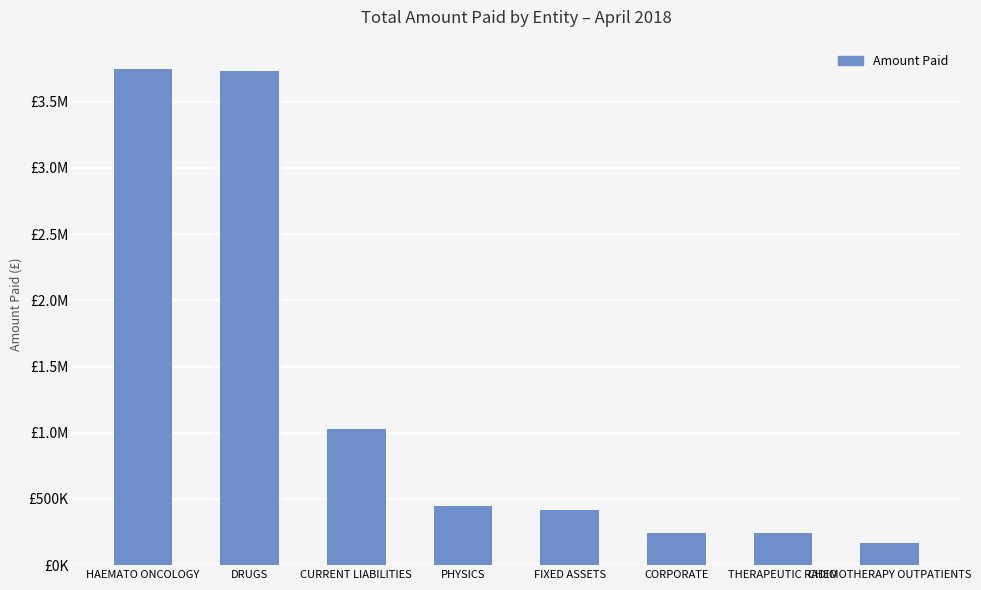

What is the approximate value at HAEMATO ONCOLOGY?

3750329.6